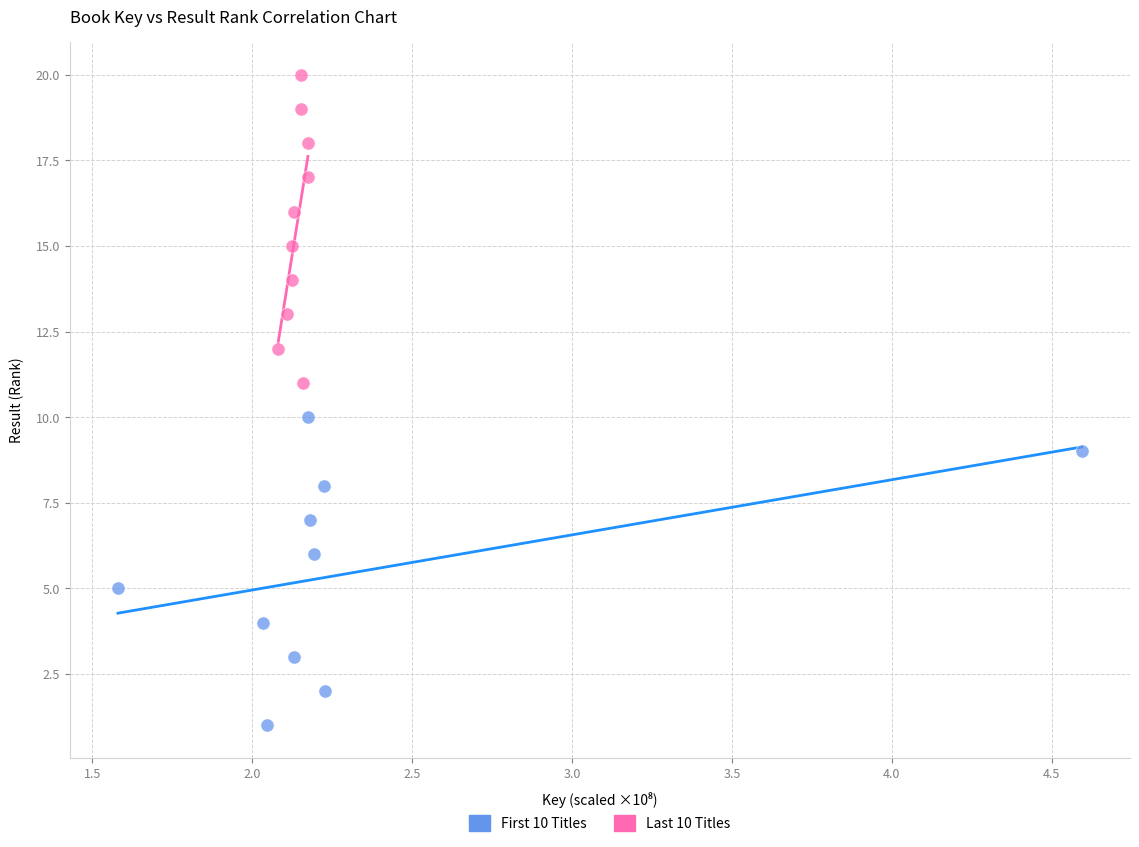

Which series reaches the maximum Y coordinate?

Last 10 Titles